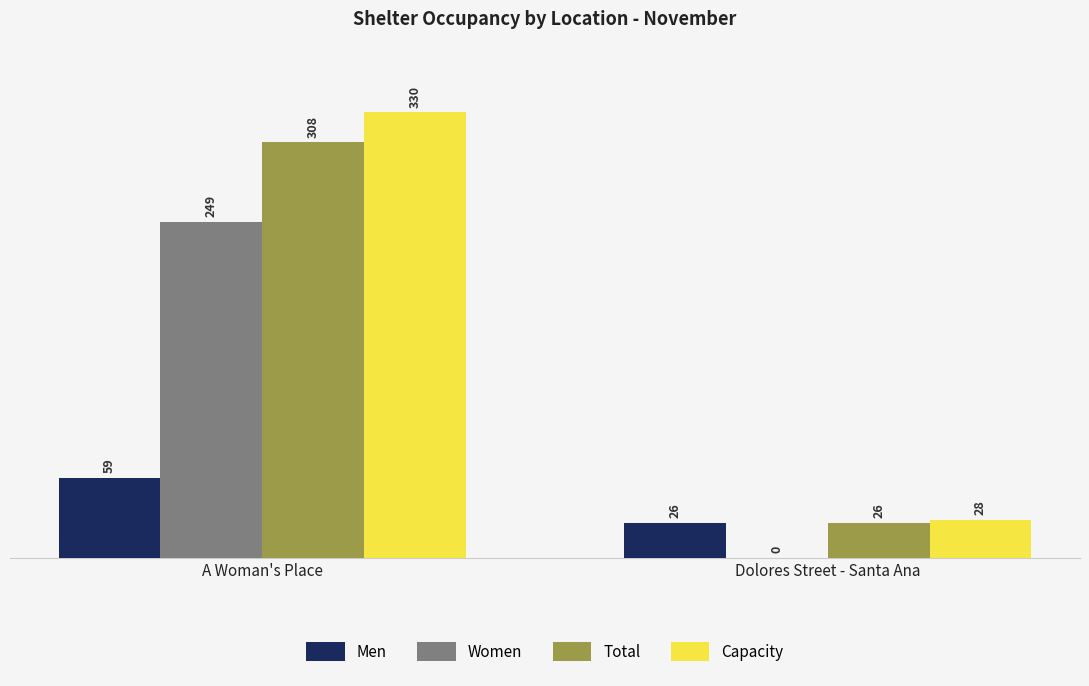

How many categories are shown in the chart?

2